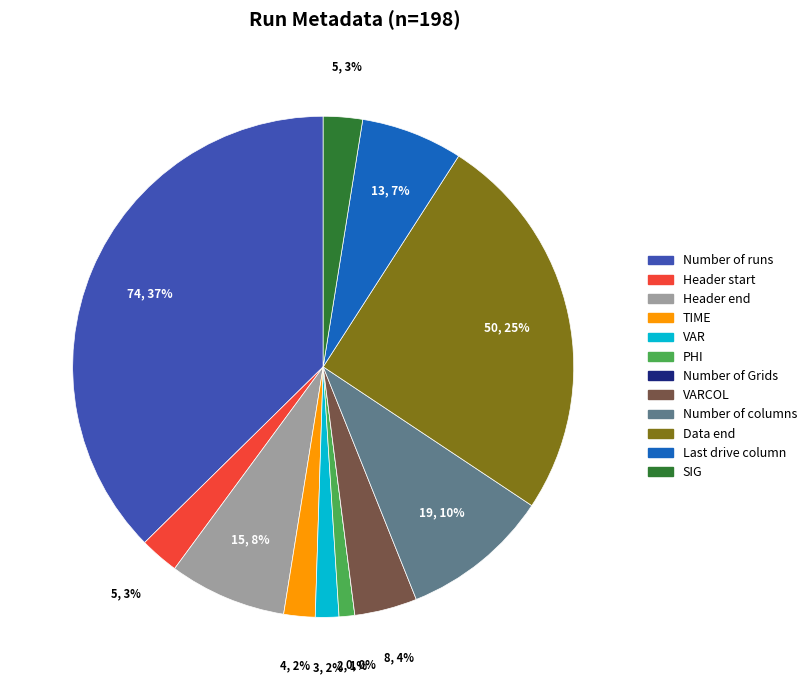

Is it true that Data end is 11% of the pie?

False